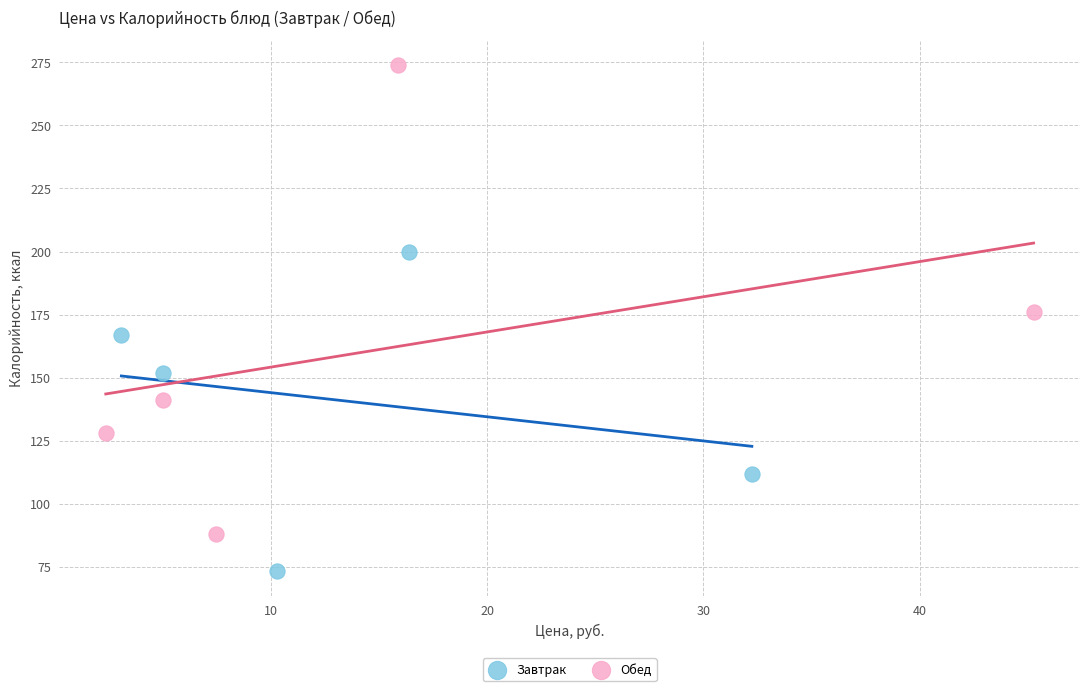

Which series contains the highest Y value?

Обед